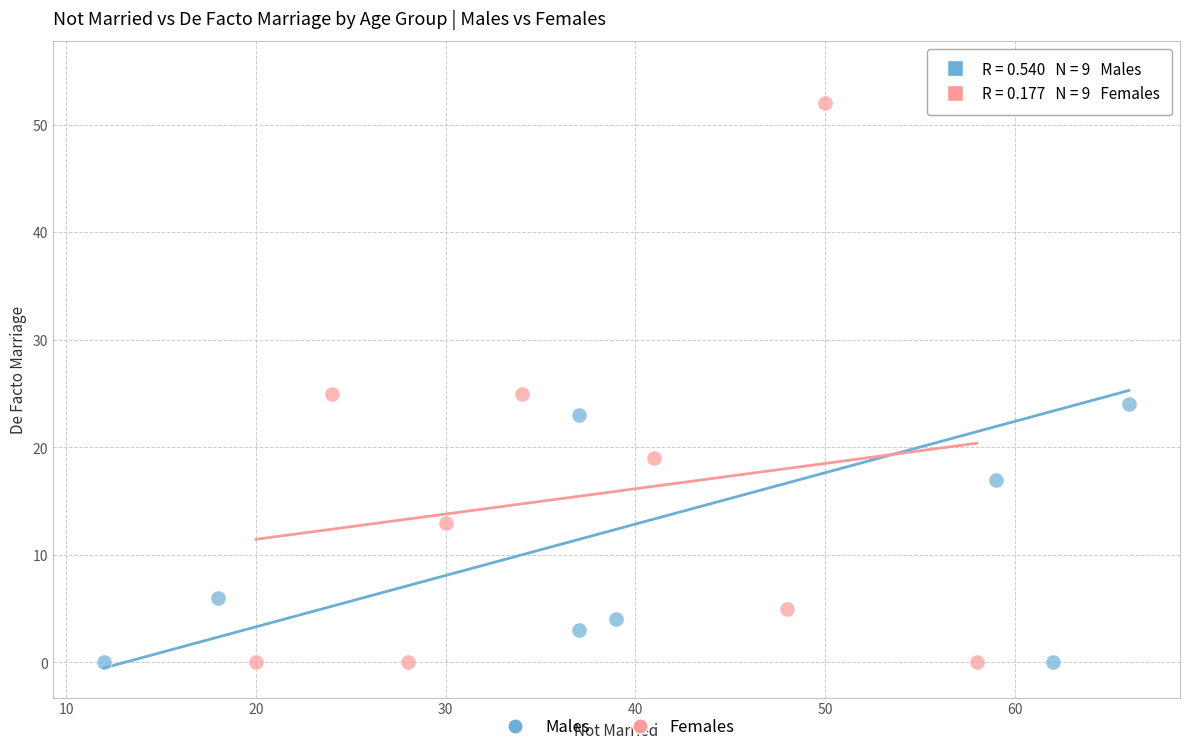

Which series contains the highest Y value?

Males